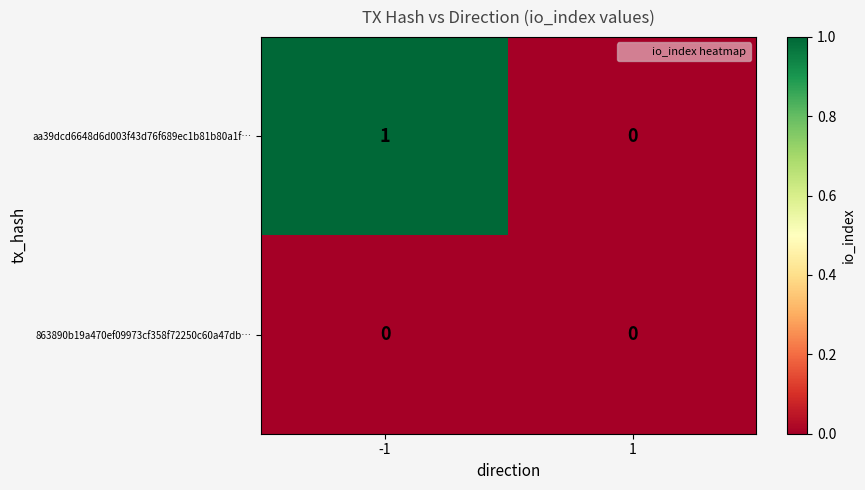

List the series in order of their peak value, highest first.

aa39dcd6648d6d003f43d76f689ec1b81b80a1f…, 863890b19a470ef09973cf358f72250c60a47db…